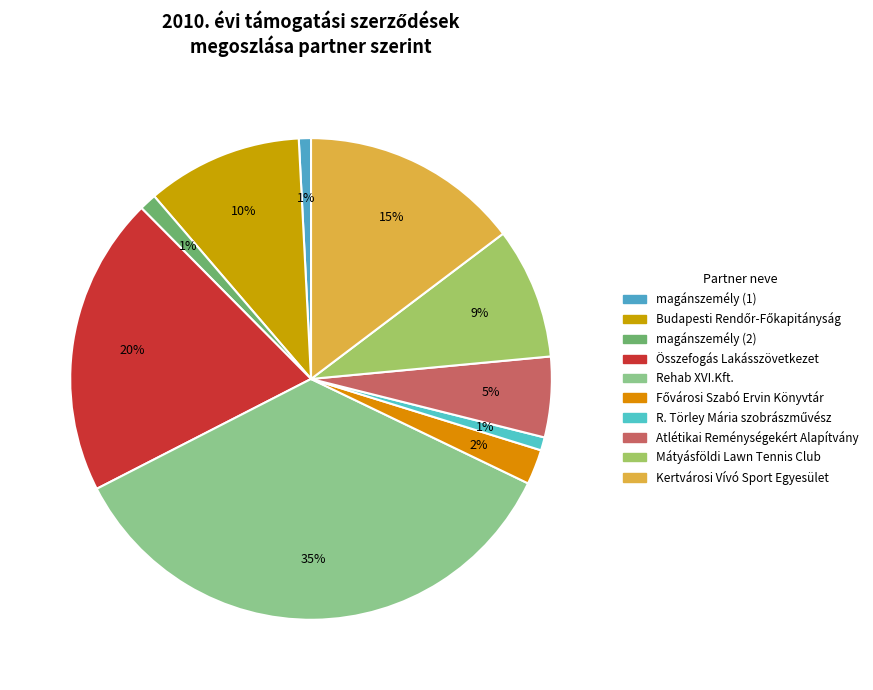

To the nearest percent, what is the average slice percentage?

10%